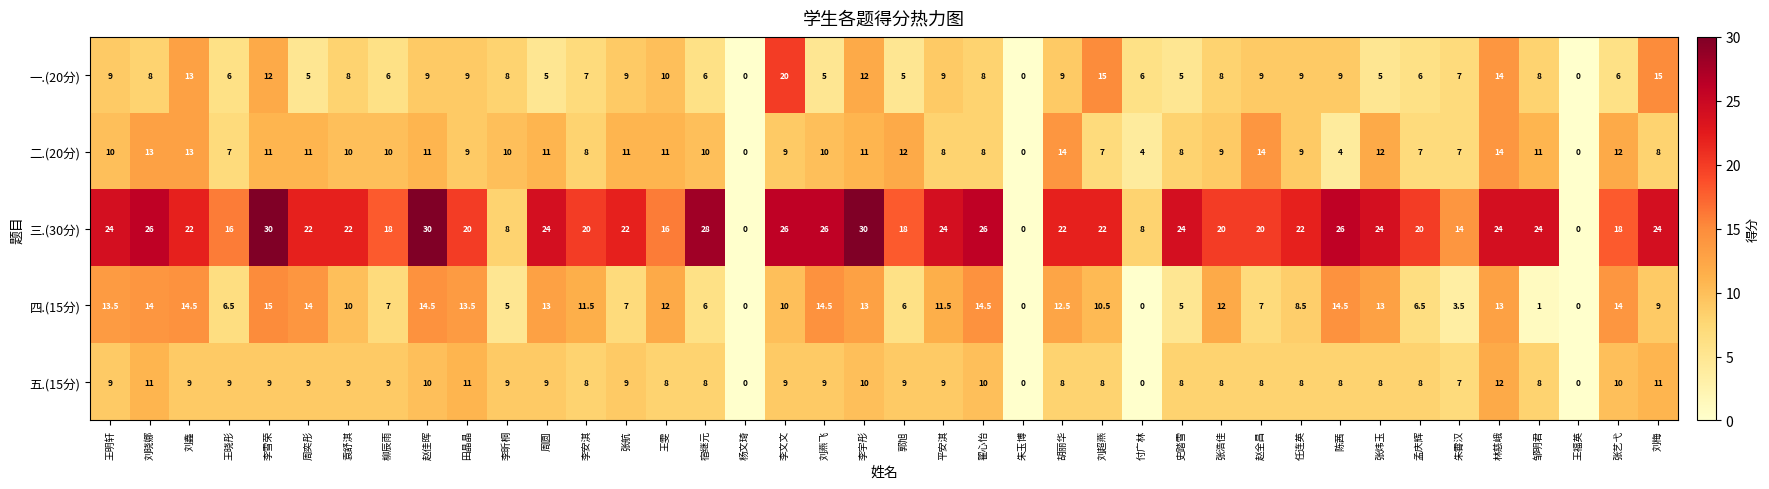

Count the number of data series in this chart.

5